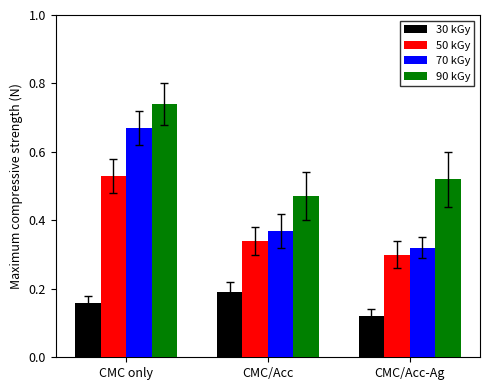

List the series in order of their peak value, lowest first.

30 kGy, 50 kGy, 70 kGy, 90 kGy